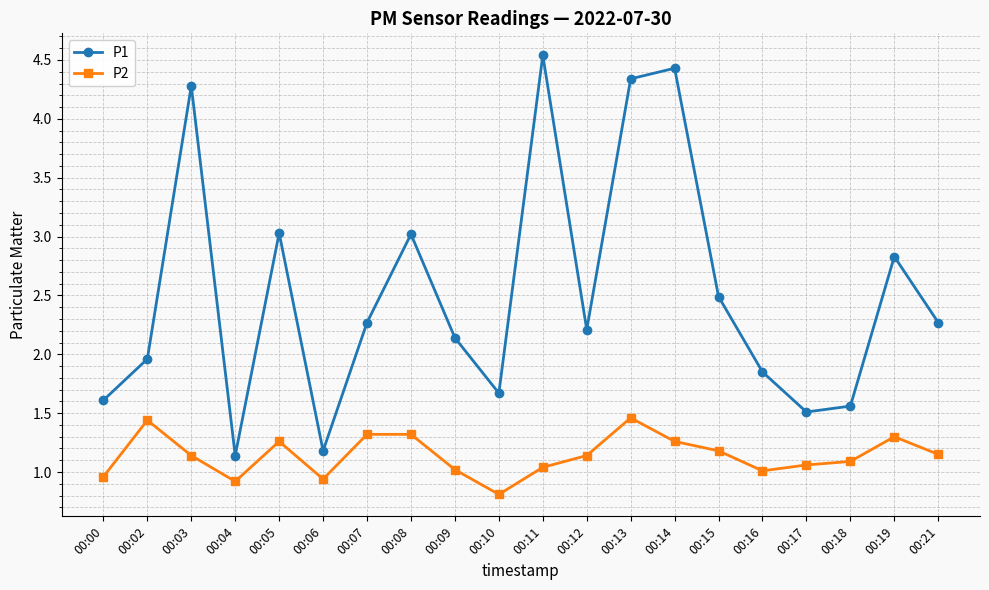

What is the difference between the second highest and second lowest values in the P2 series?

0.5